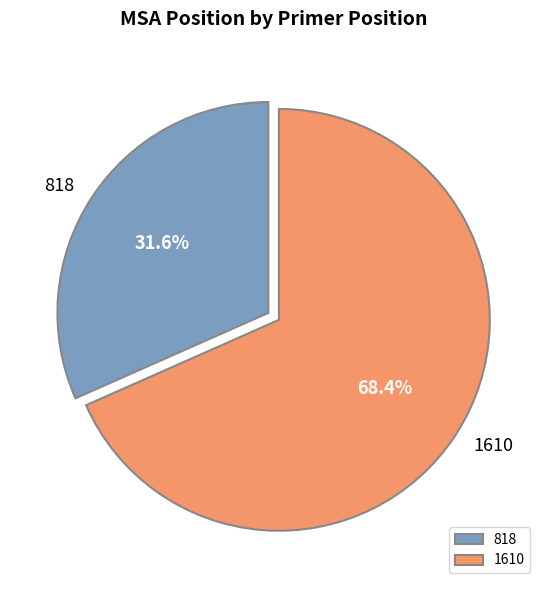

What percentage is the 1610 slice, to the nearest percent?

68%